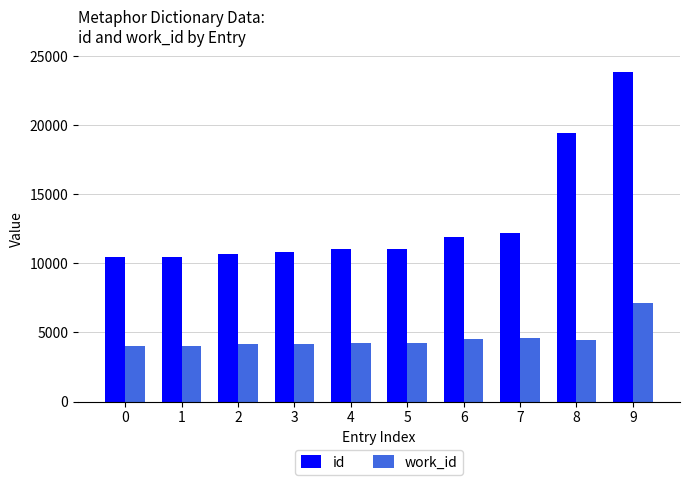

What is the difference between the maximum and minimum values in the id series?

13408